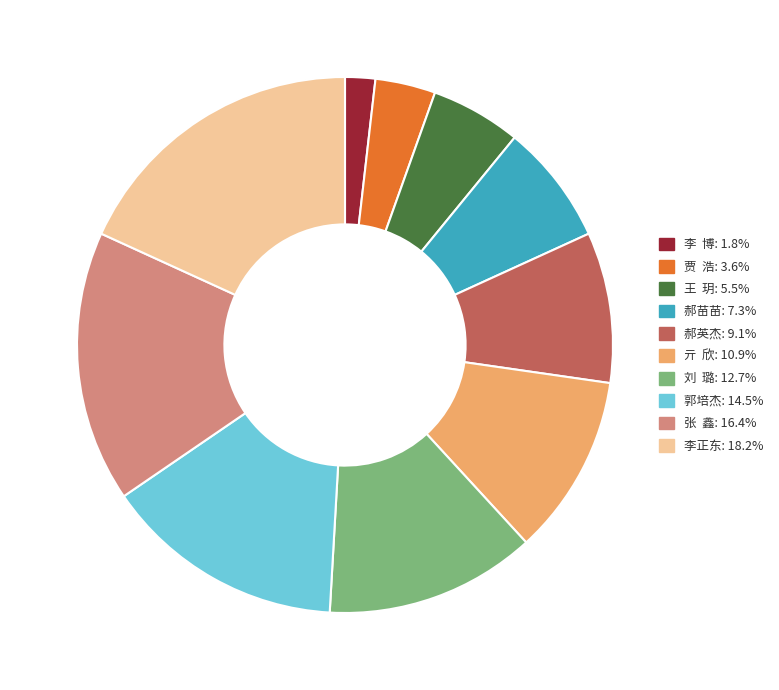

Count the number of slices in the pie.

10